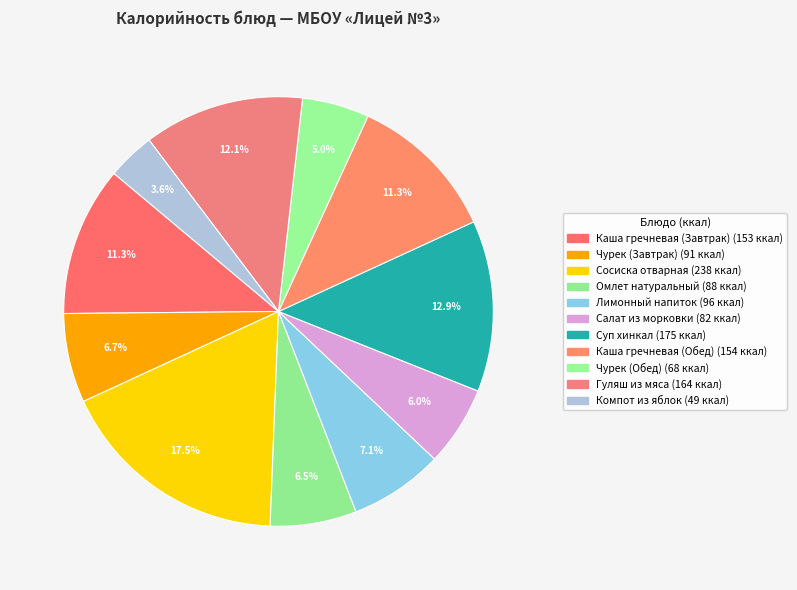

What is the ratio of the value at Салат из морковки to the value at Каша гречневая (Завтрак)?

0.5